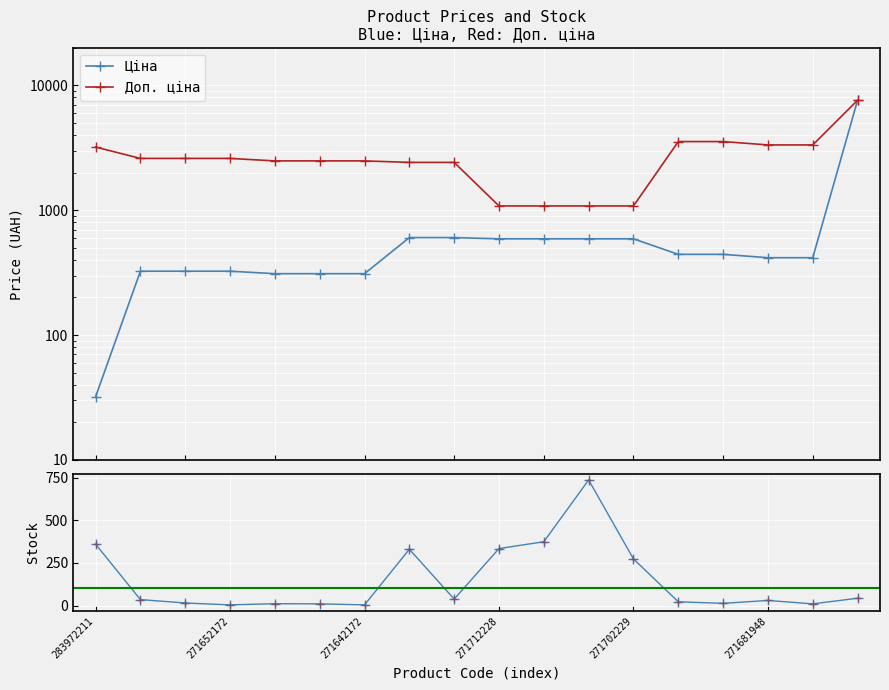

What is the sum of all Доп. ціна values?

48954.9